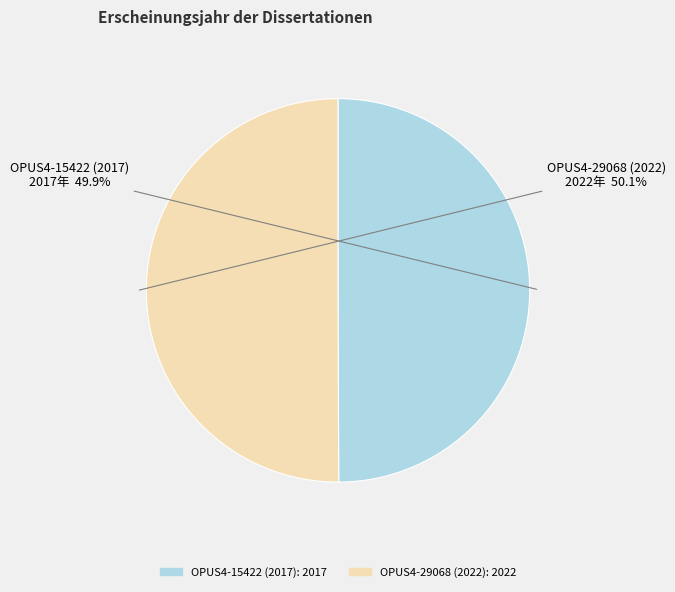

What is the ratio of the value at OPUS4-15422 (2017) to the value at OPUS4-29068 (2022)?

1.0